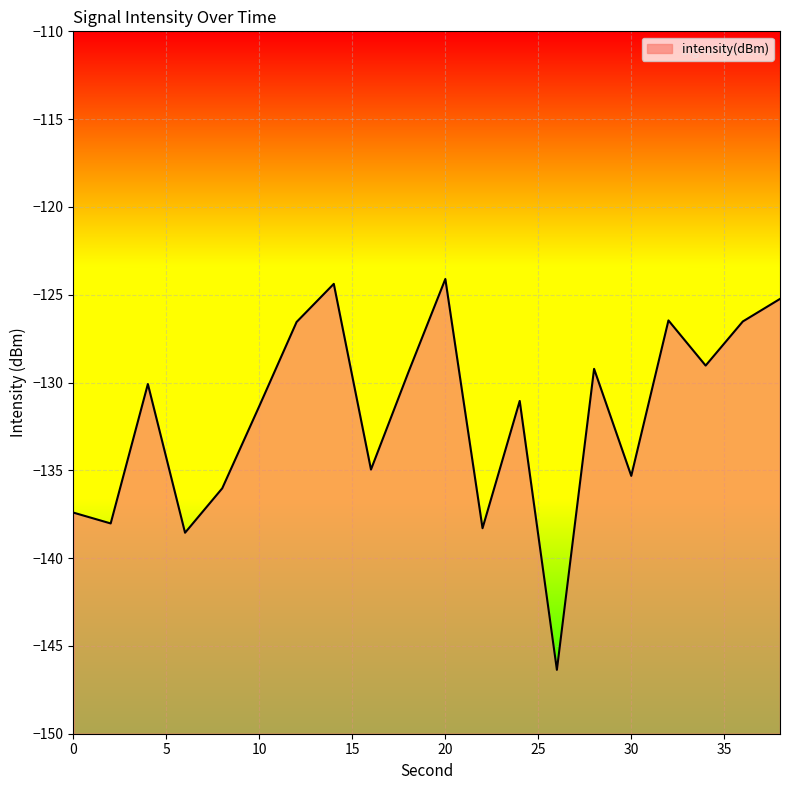

What is the maximum value shown in the chart?

-124.1